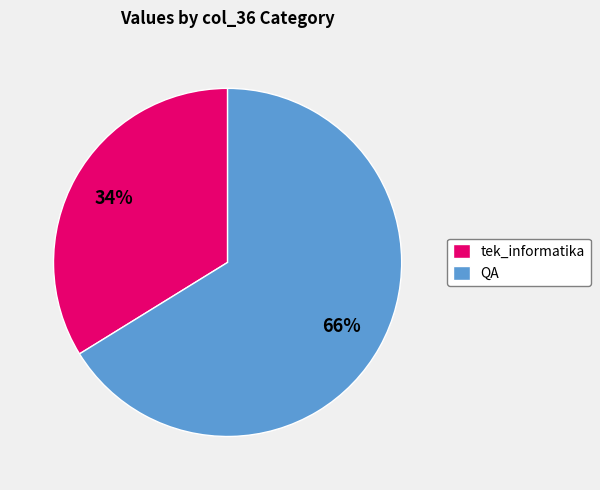

What is the largest slice in the pie chart?

QA